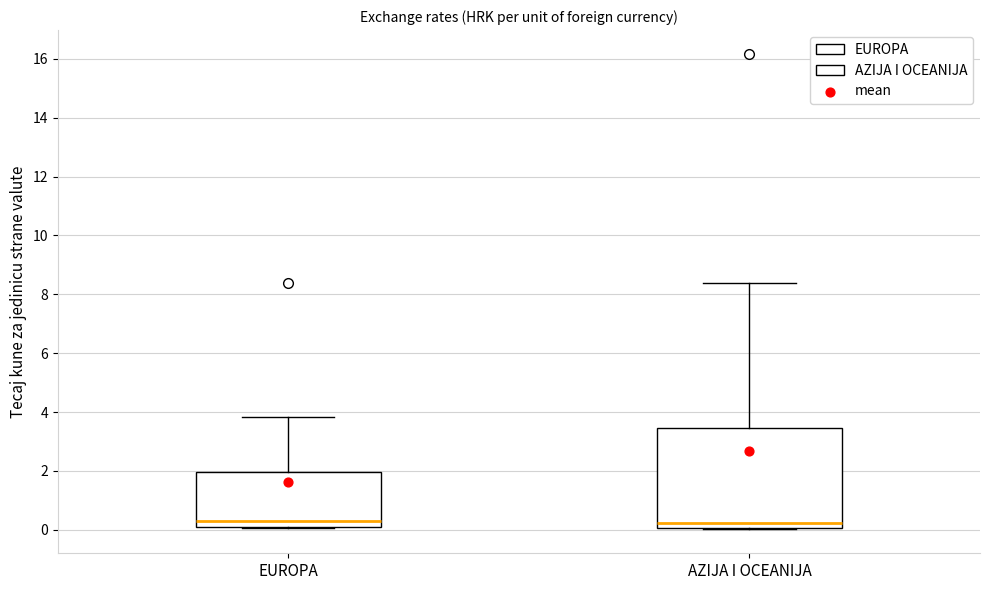

Reading left to right, transcribe this box plot: for each box, give where its median line is, the range the box spans, and where its two whiskers end, as read against the y-axis. The values are not printed on the chart, so give them approximately, as read against the axis.

EUROPA: median 0.2, box 0.0 to 2.0, whiskers 0.0 to 3.8
AZIJA I OCEANIJA: median 0.2, box 0.0 to 3.4, whiskers 0.0 (just below the box's lower edge) to 8.4